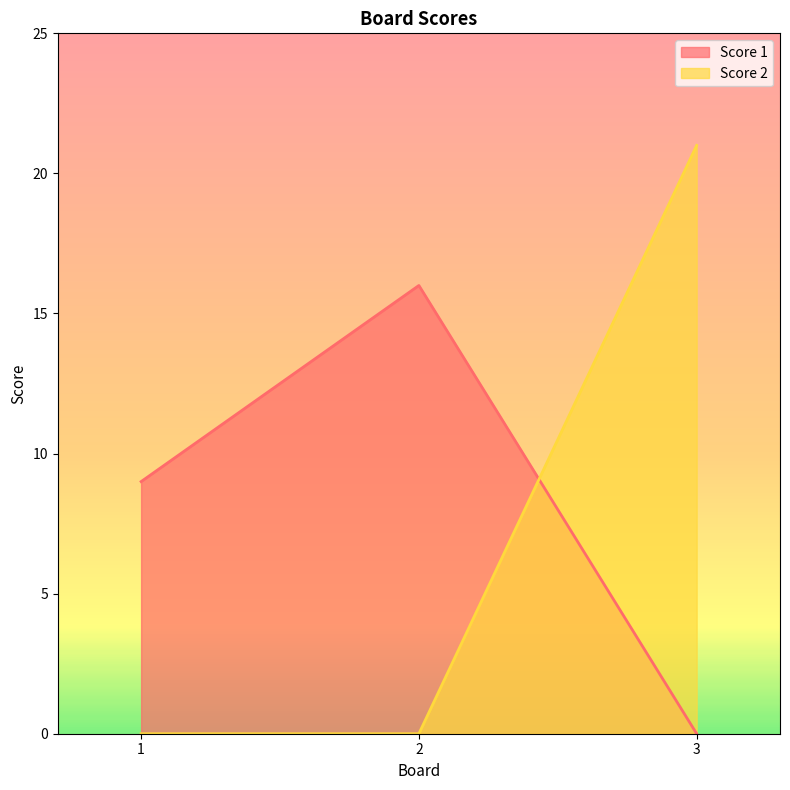

At 3, list the series in order from largest to smallest.

Score 2, Score 1